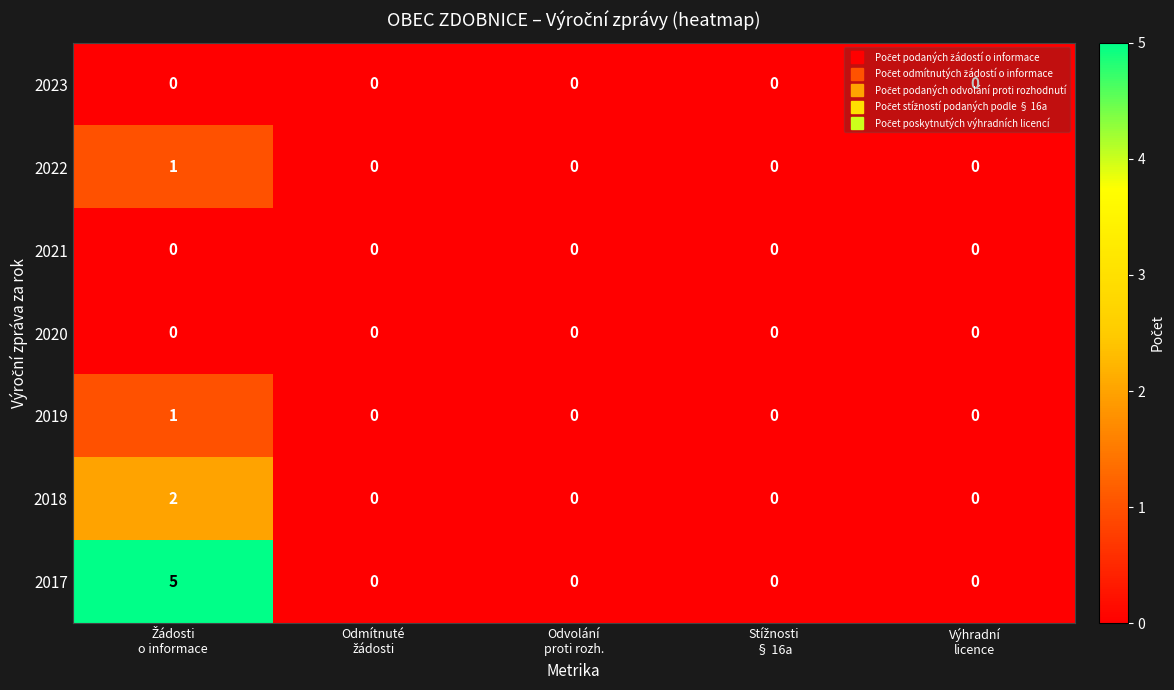

What is the maximum value shown in the chart?

5